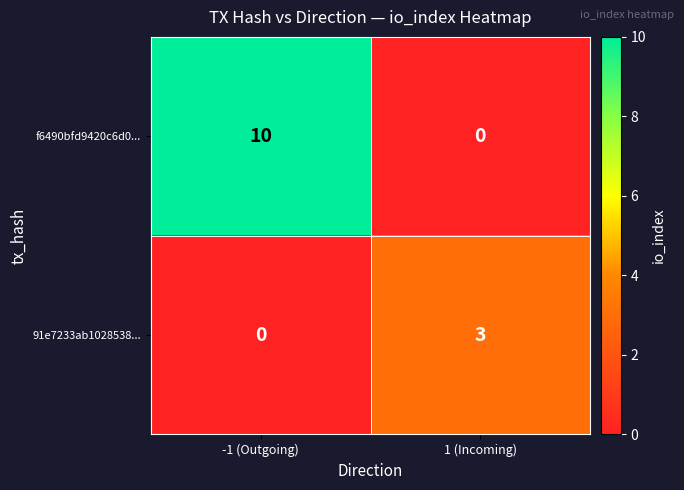

At which category is the sum across all series the highest?

-1 (Outgoing)